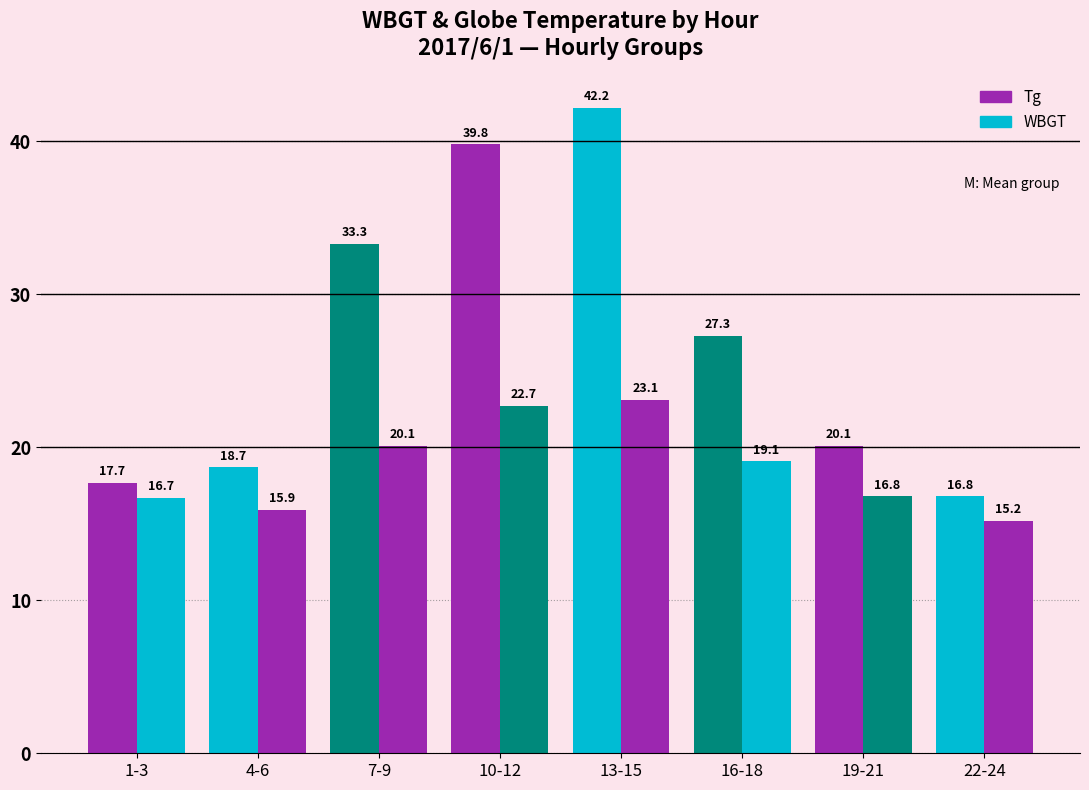

The value of WBGT at 22-24 is 25.7. True or false?

False